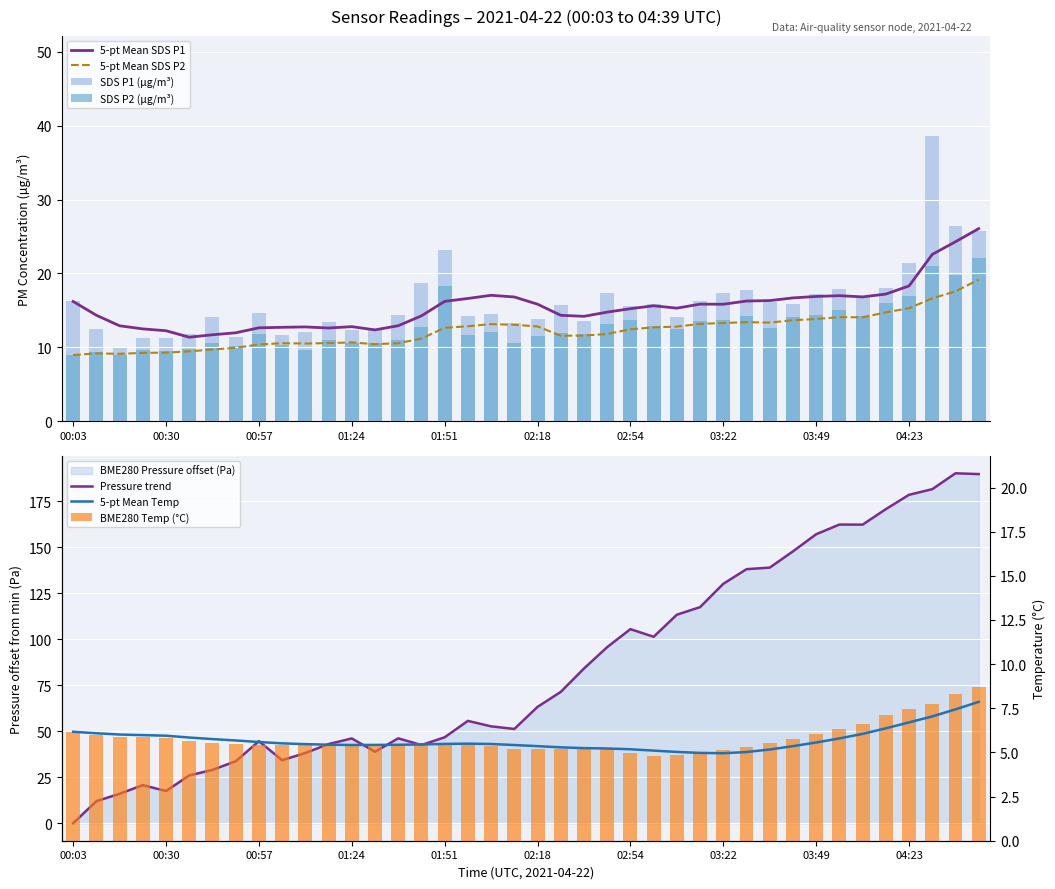

What is the difference between the BME280_pressure values at 03:49 and 00:37?

131.1